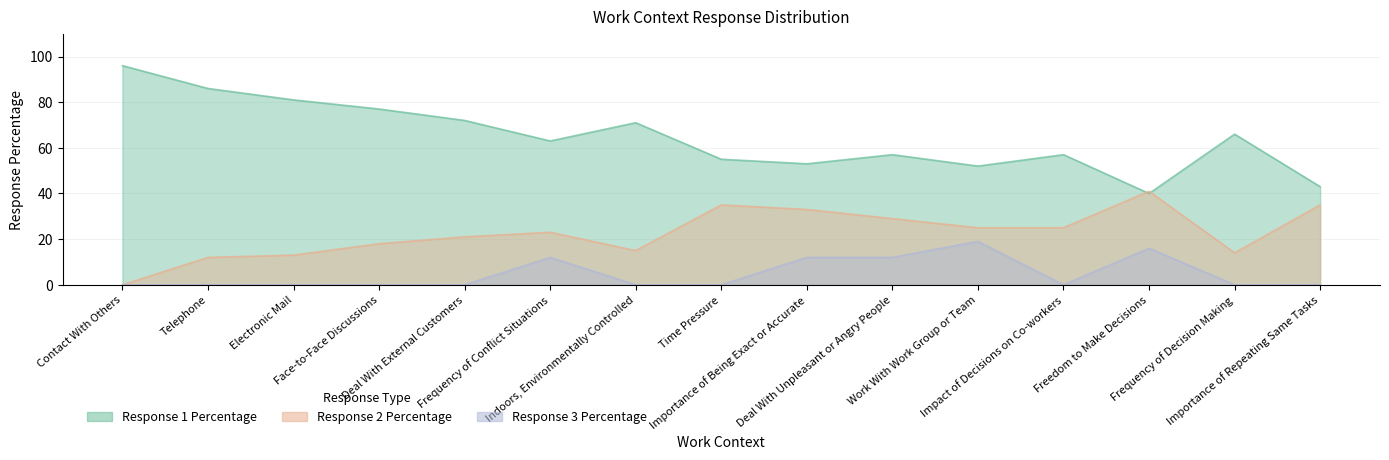

True or false: Response 2 Percentage has a value of 29 at Deal With Unpleasant or Angry People.

True